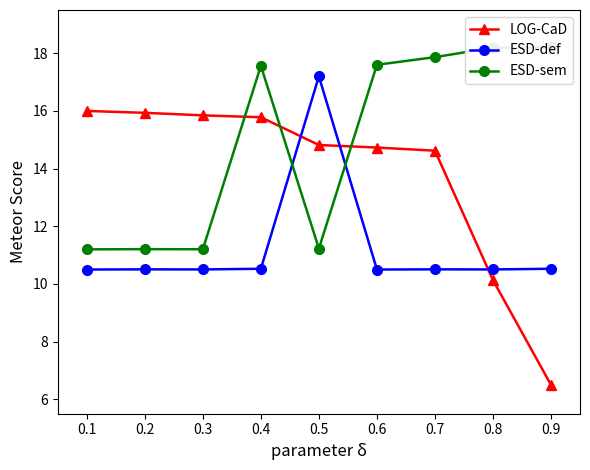

True or false: ESD-def and LOG-CaD intersect in this chart.

True